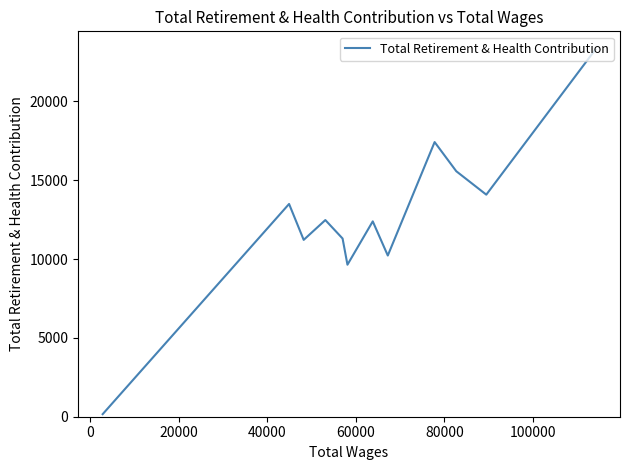

What is the minimum value shown in the chart?

162